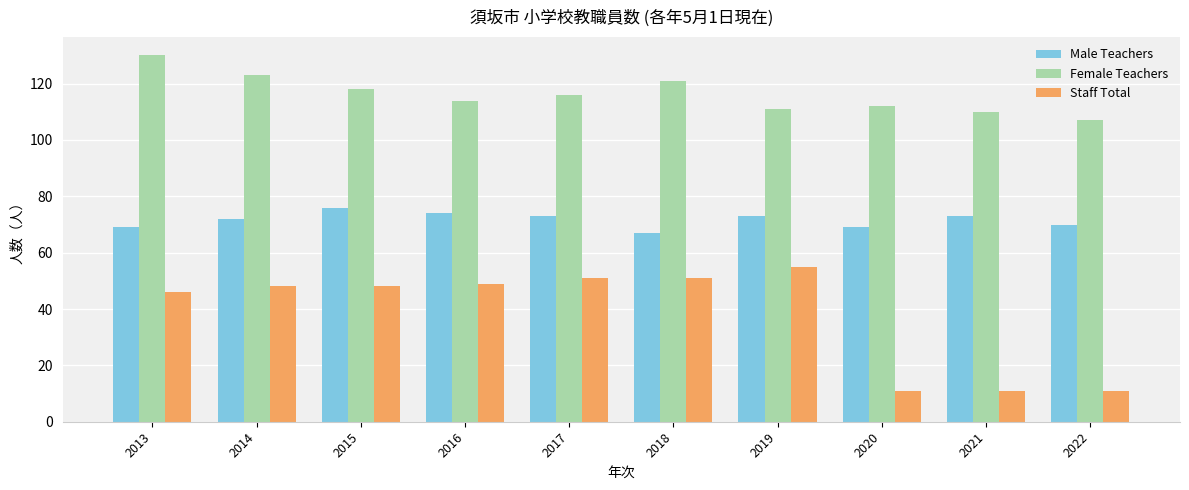

What is the value of the Staff Total bar at the 4th from the left?

49